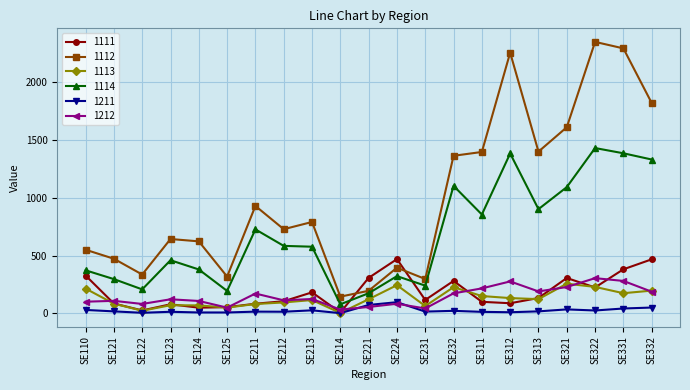

Is this an area chart (filled region under the line)?

No